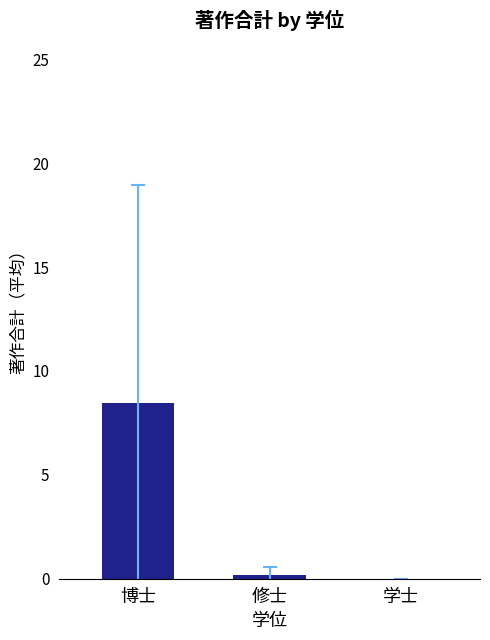

The value at 博士 is 8.5. True or false?

True